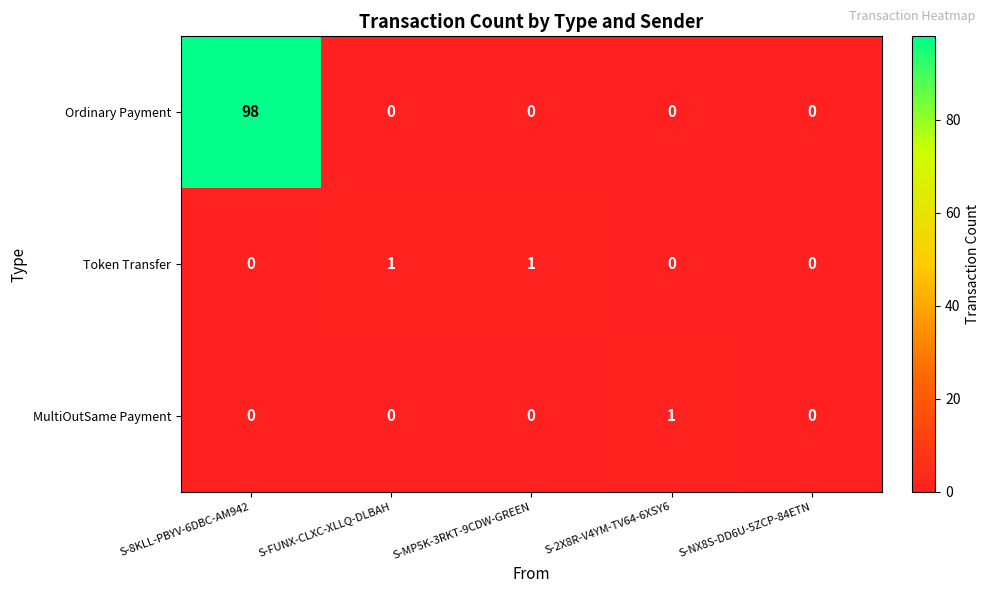

How many Token Transfer values are between 0 and 1?

5